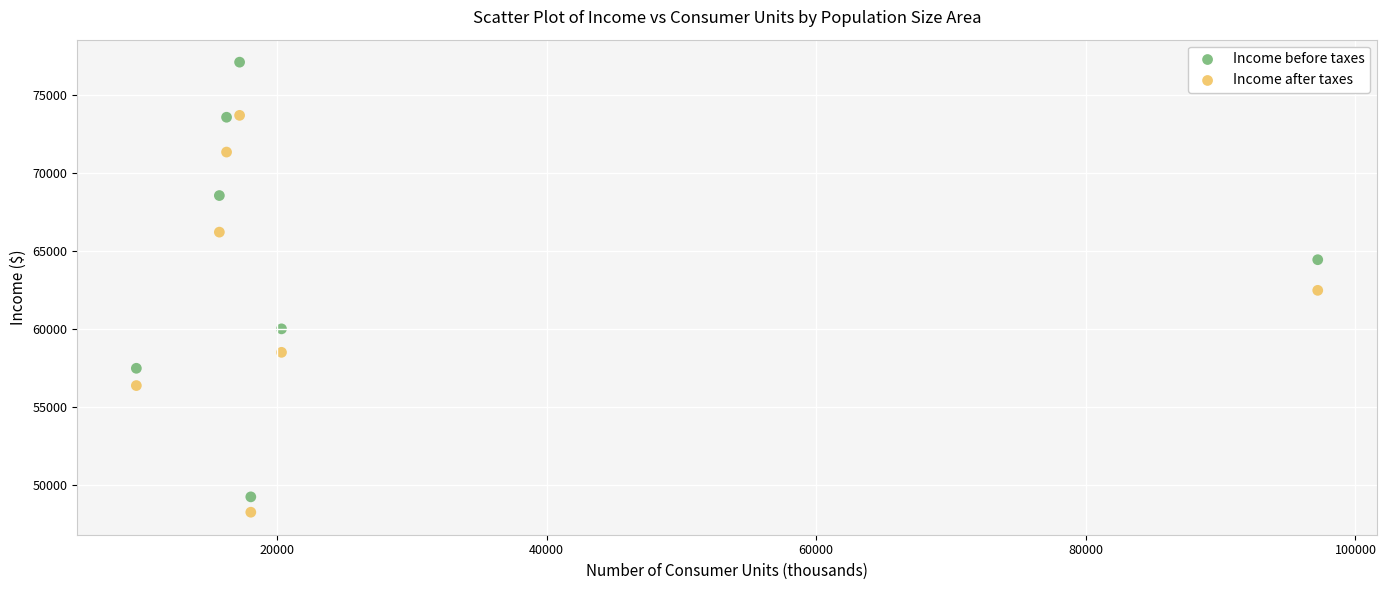

In the Income after taxes series, what Y value is closest to 60989?

62493